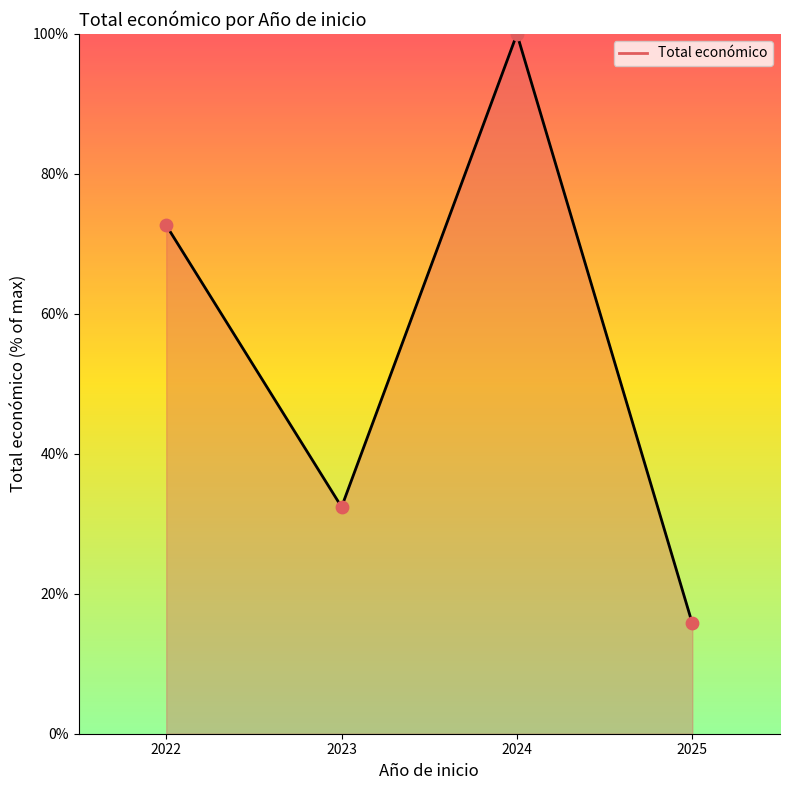

What is the change in value from 2022 to 2024?

+27.3